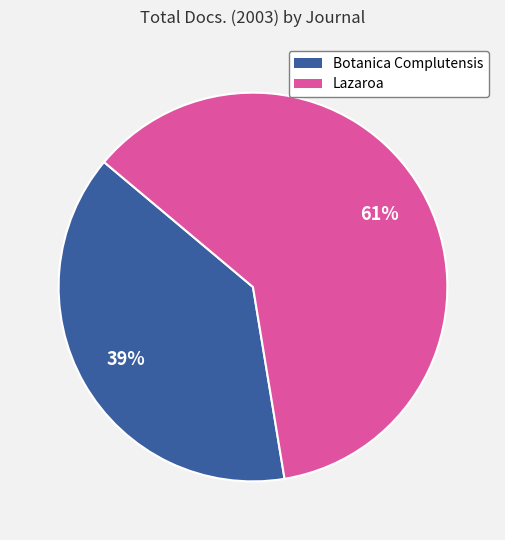

Which slice is the largest?

Lazaroa